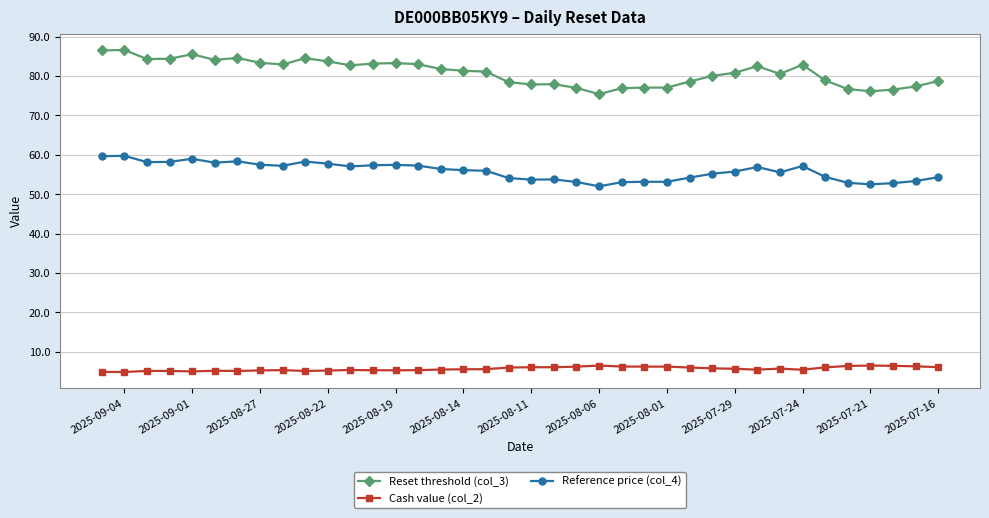

How many lines are shown in the chart?

3